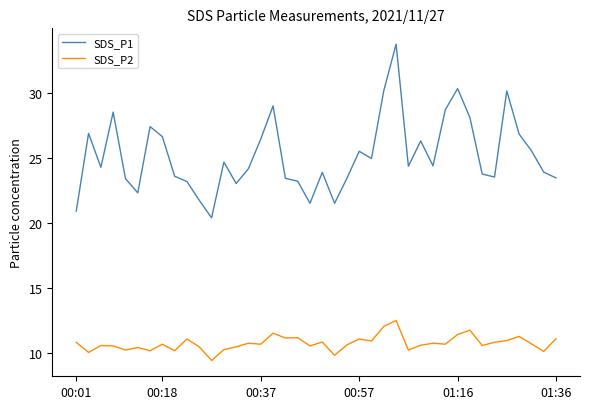

Which series has the largest total across all categories?

SDS_P1